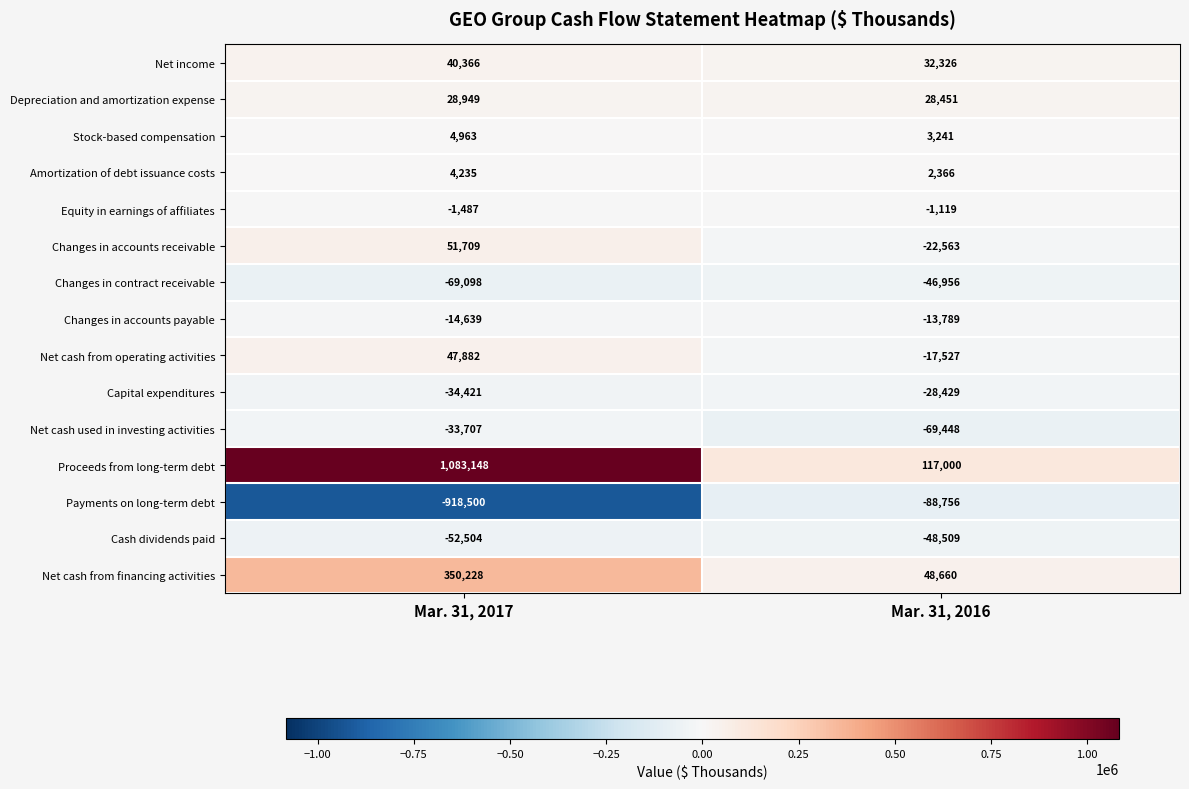

Rank the series by their maximum value, from lowest to highest.

Payments on long-term debt, Cash dividends paid, Changes in contract receivable, Net cash used in investing activities, Capital expenditures, Changes in accounts payable, Equity in earnings of affiliates, Amortization of debt issuance costs, Stock-based compensation, Depreciation and amortization expense, Net income, Net cash from operating activities, Changes in accounts receivable, Net cash from financing activities, Proceeds from long-term debt